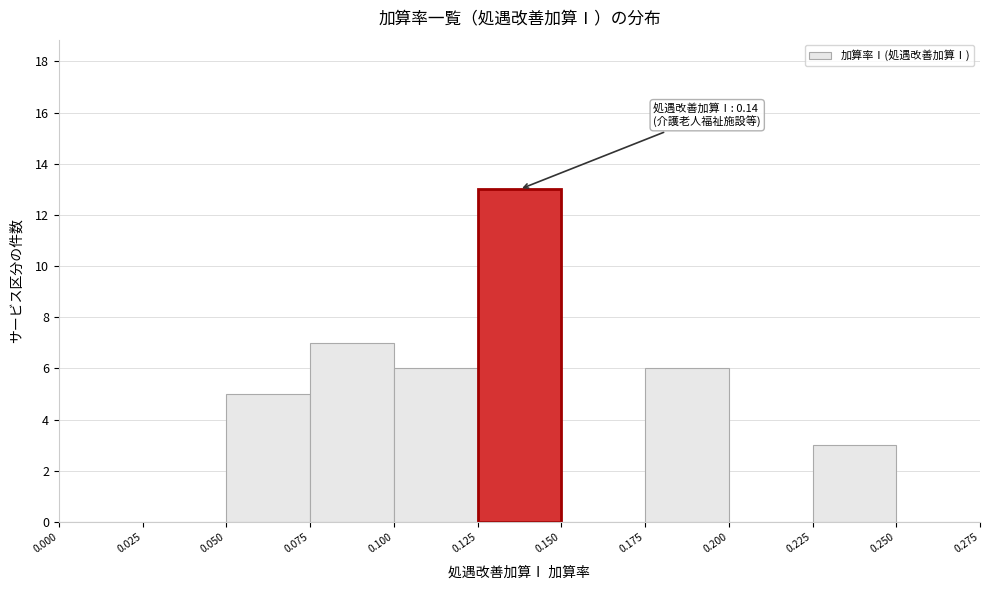

Which range on the x-axis has the tallest bar?

0.125 to 0.150